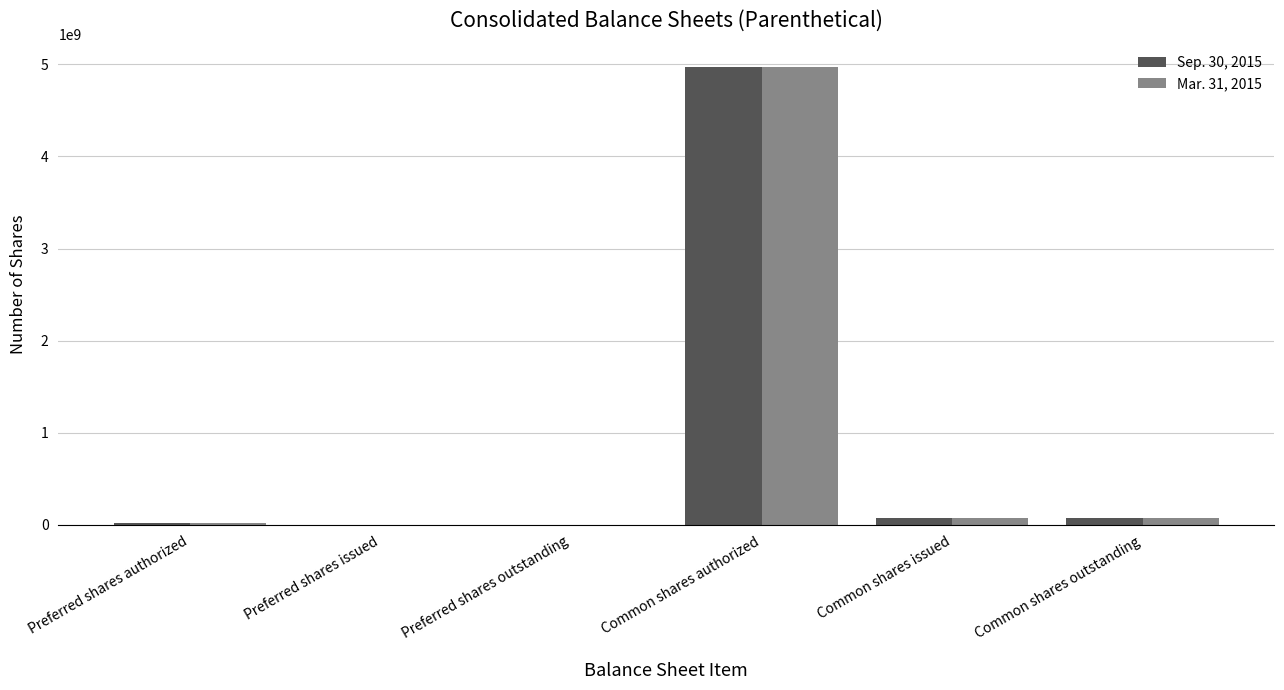

Which category has the highest value in the Sep. 30, 2015 series?

Common shares authorized